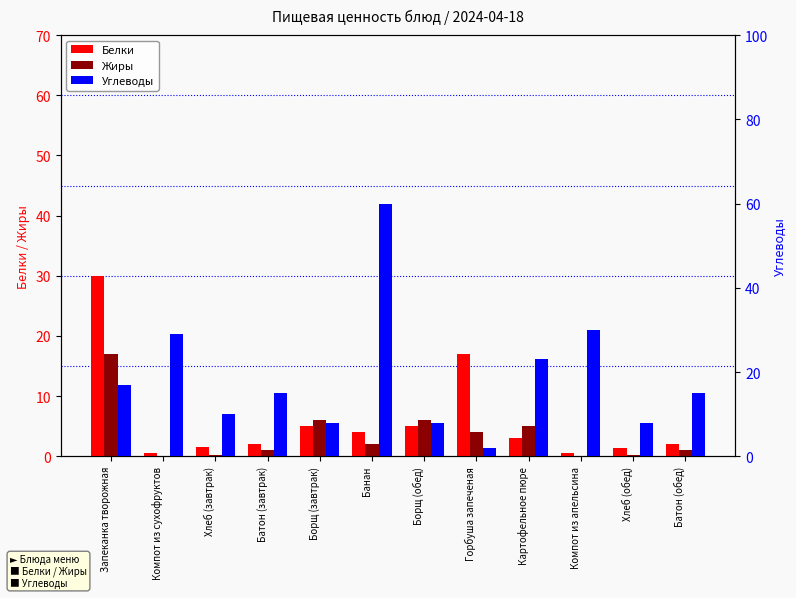

Reading left to right, what are all the values shown in this chart?

Белки: Запеканка творожная=30.0	Компот из сухофруктов=0.6	Хлеб (завтрак)=1.6	Батон (завтрак)=2.0	Борщ (завтрак)=5.0	Банан=4.0	Борщ (обед)=5.0	Горбуша запеченая=17.0	Картофельное пюре=3.0	Компот из апельсина=0.6	Хлеб (обед)=1.3	Батон (обед)=2.0
Жиры: Запеканка творожная=17.0	Компот из сухофруктов=0.0	Хлеб (завтрак)=0.2	Батон (завтрак)=1.0	Борщ (завтрак)=6.0	Банан=2.0	Борщ (обед)=6.0	Горбуша запеченая=4.0	Картофельное пюре=5.0	Компот из апельсина=0.1	Хлеб (обед)=0.2	Батон (обед)=1.0
Углеводы: Запеканка творожная=17.0	Компот из сухофруктов=29.0	Хлеб (завтрак)=10.0	Батон (завтрак)=15.0	Борщ (завтрак)=8.0	Банан=60.0	Борщ (обед)=8.0	Горбуша запеченая=2.0	Картофельное пюре=23.0	Компот из апельсина=30.0	Хлеб (обед)=8.0	Батон (обед)=15.0